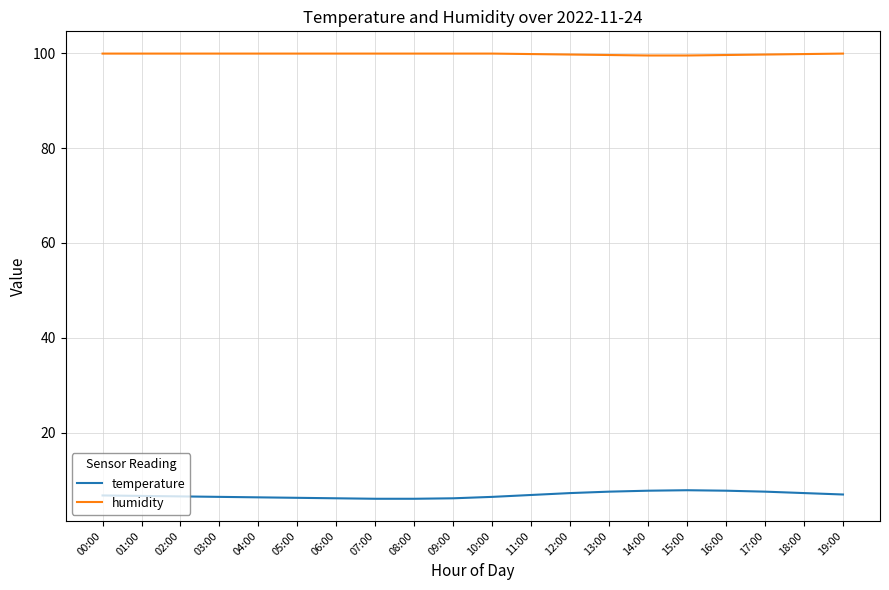

What is the maximum value for temperature?

7.9